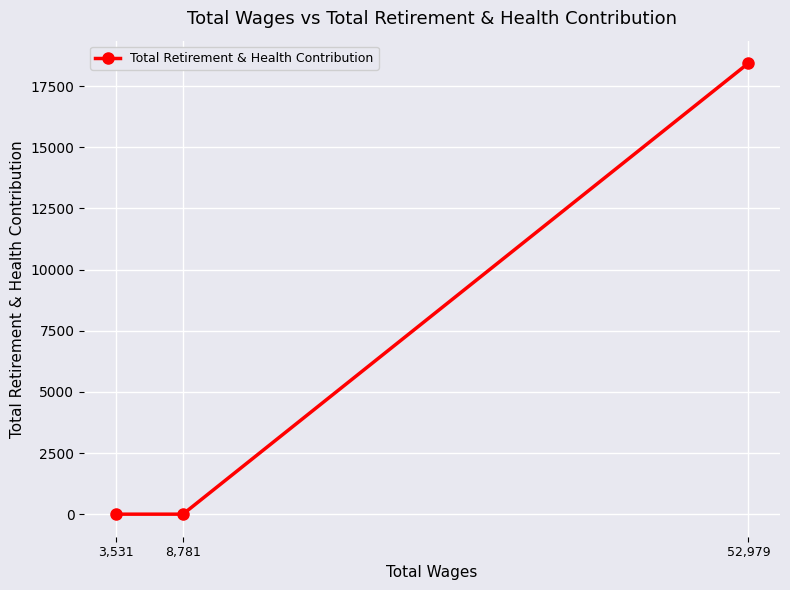

Which label corresponds to the smallest value in the chart?

8,781